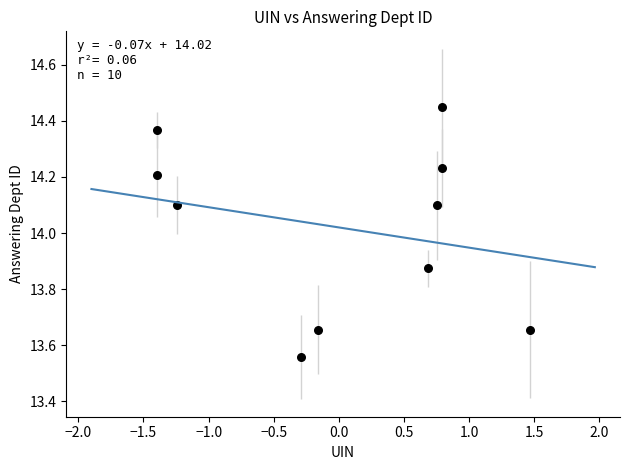

What is the range of Y values (max minus min)?

0.9